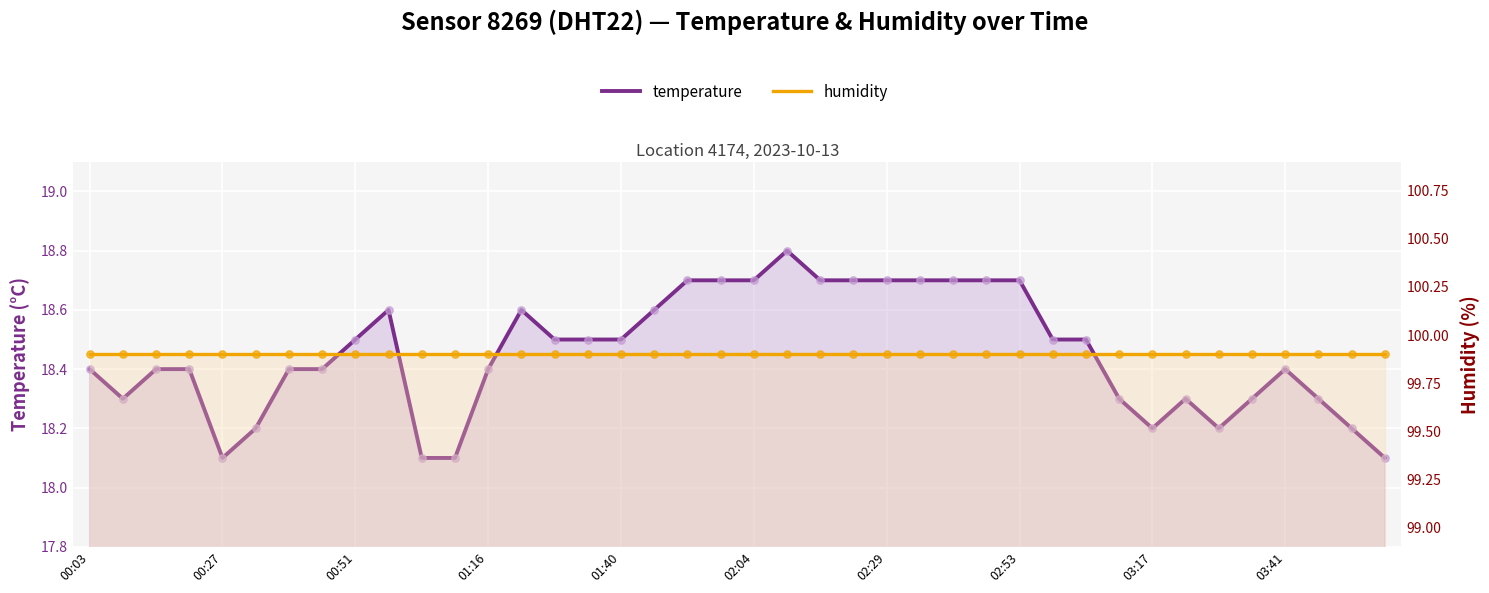

Which series has the largest total across all categories?

humidity